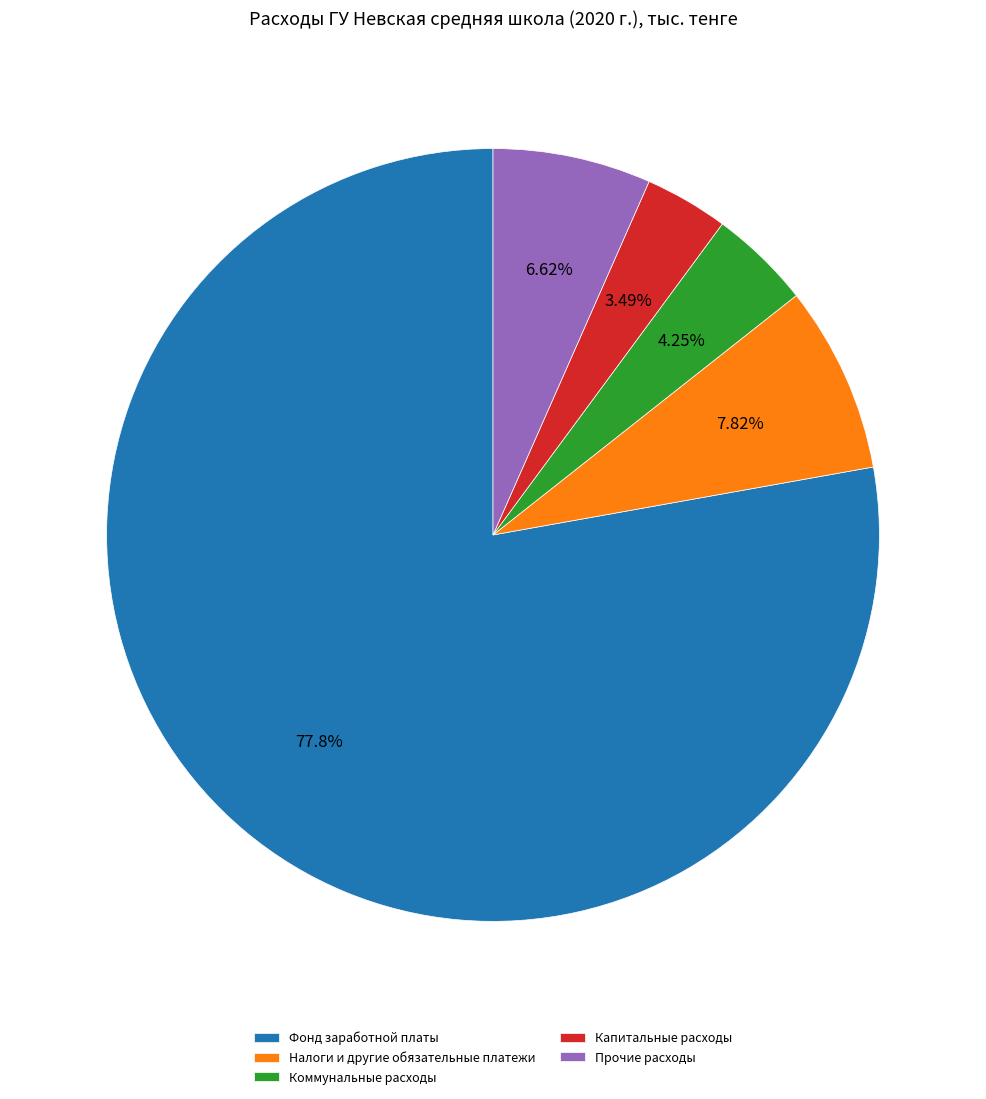

How many segments does this pie chart have?

5